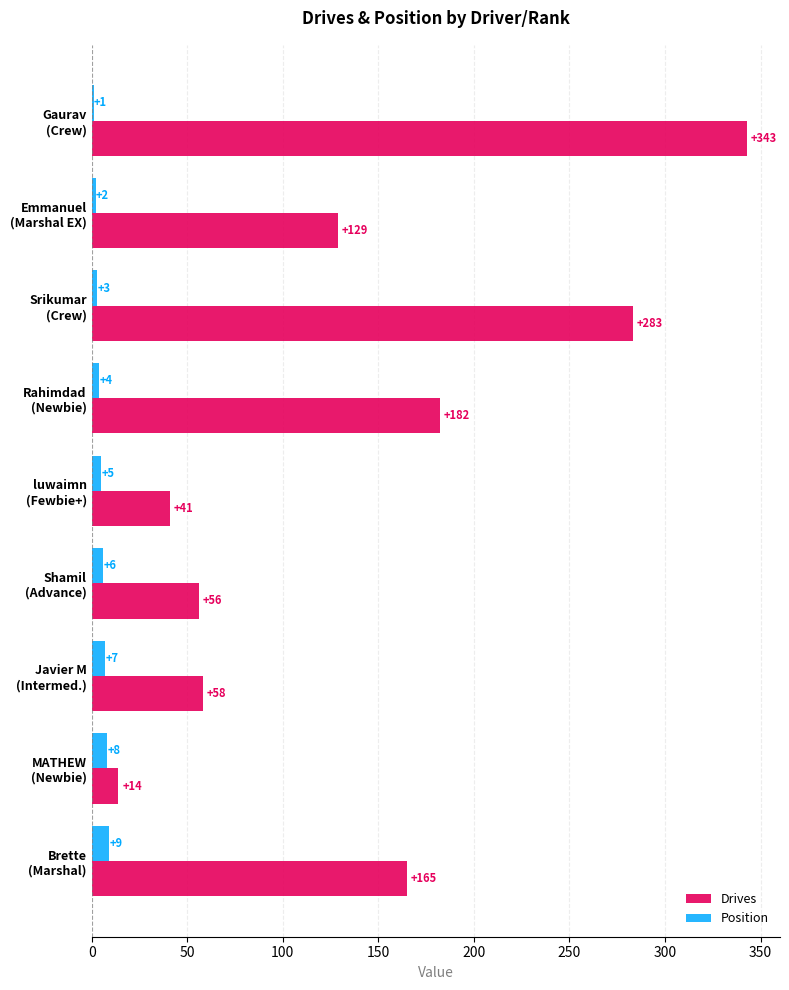

Which series has the largest range (max minus min)?

Drives